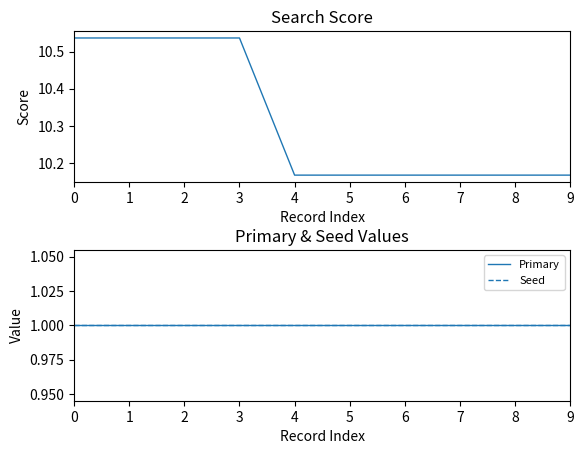

List the series in order of their peak value, lowest first.

Primary, Seed, Score